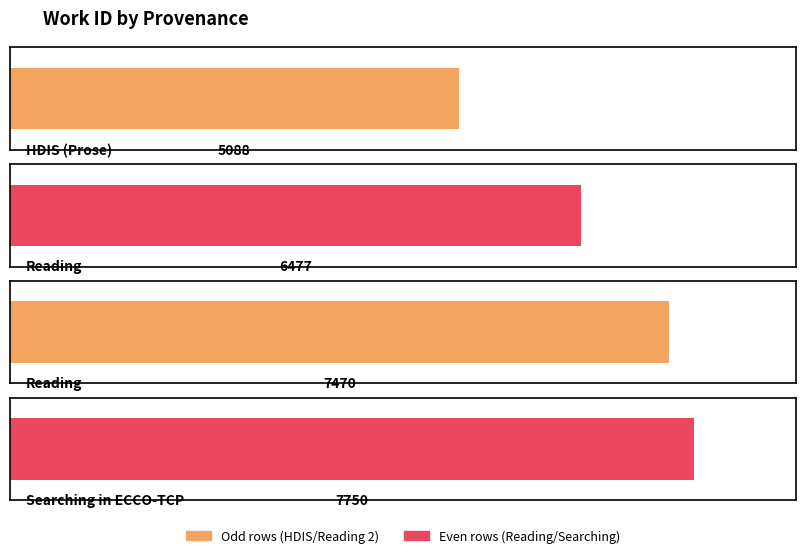

Rank the categories by value from highest to lowest.

Searching in ECCO-TCP, Reading, Reading, HDIS (Prose)